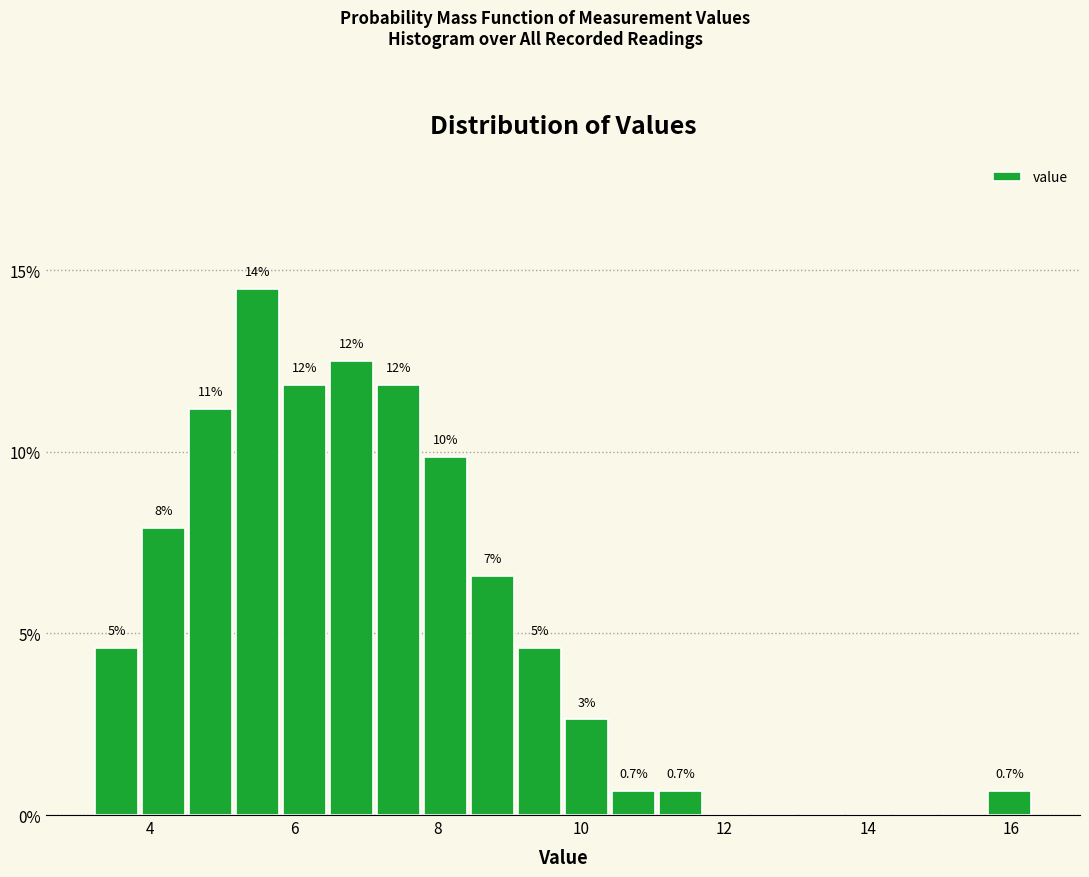

Around what value on the x-axis is the tallest bar? Give the approximate position of its centre, as read against the axis.

5.4